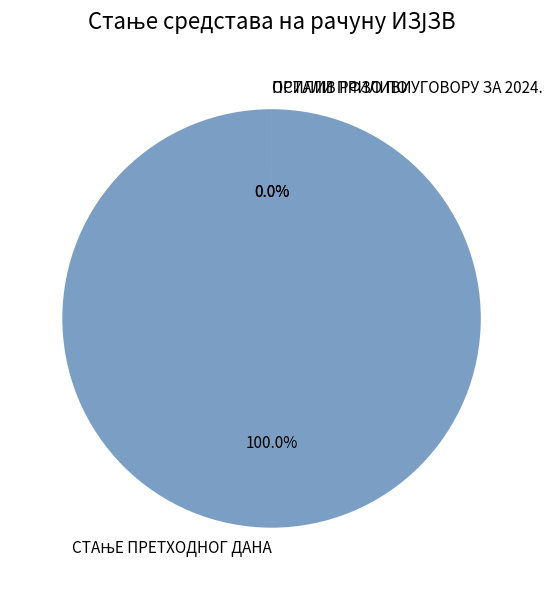

What is the largest slice in the pie chart?

СТАЊЕ ПРЕТХОДНОГ ДАНА